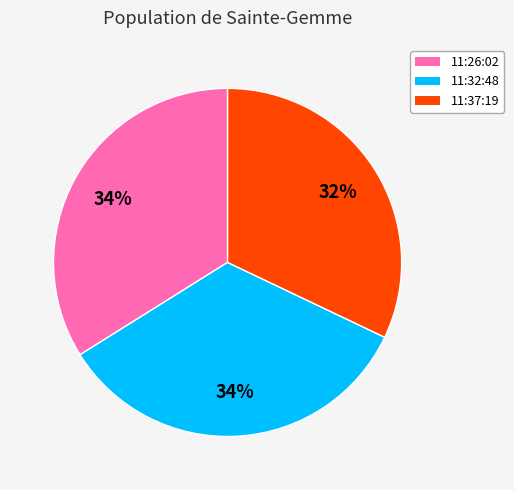

Is there any slice that represents more than half of the pie?

No